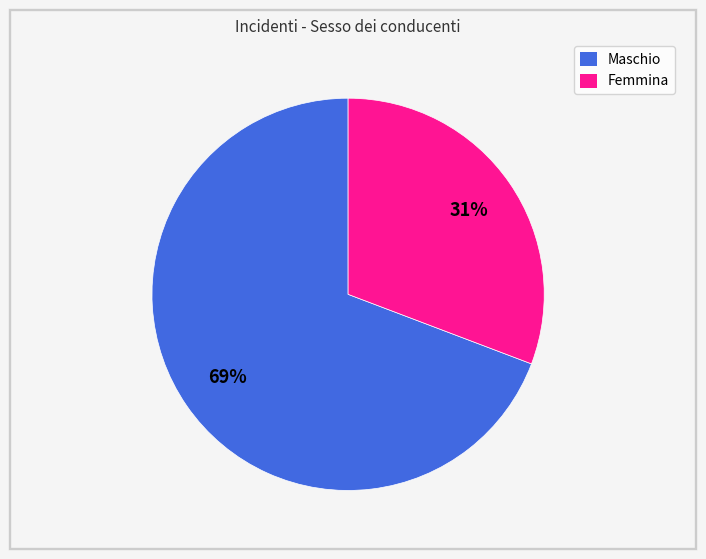

Which slice is the largest?

Maschio